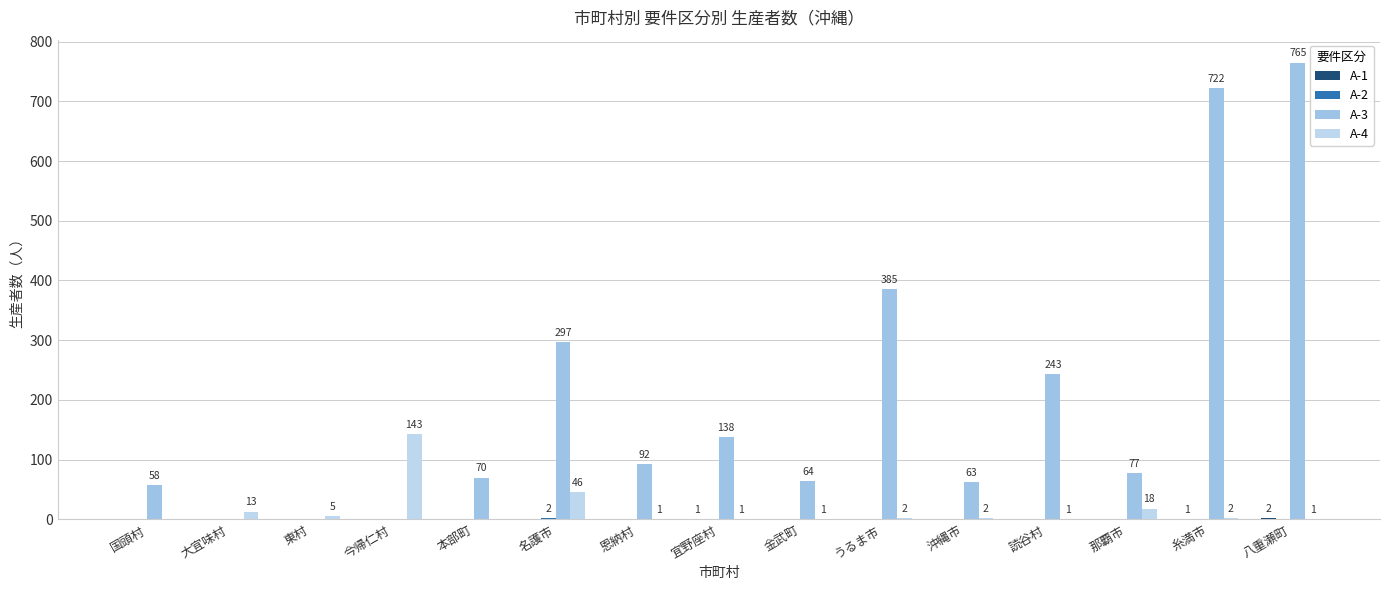

Reading left to right, transcribe all the data shown in this chart.

A-1: 国頭村=0	大宜味村=0	東村=0	今帰仁村=0	本部町=0	名護市=0	恩納村=0	宜野座村=1	金武町=0	うるま市=0	沖縄市=0	読谷村=0	那覇市=0	糸満市=1	八重瀬町=2
A-2: 国頭村=0	大宜味村=0	東村=0	今帰仁村=0	本部町=0	名護市=2	恩納村=0	宜野座村=0	金武町=0	うるま市=0	沖縄市=0	読谷村=0	那覇市=0	糸満市=0	八重瀬町=0
A-3: 国頭村=58	大宜味村=0	東村=0	今帰仁村=0	本部町=70	名護市=297	恩納村=92	宜野座村=138	金武町=64	うるま市=385	沖縄市=63	読谷村=243	那覇市=77	糸満市=722	八重瀬町=765
A-4: 国頭村=0	大宜味村=13	東村=5	今帰仁村=143	本部町=0	名護市=46	恩納村=1	宜野座村=1	金武町=1	うるま市=2	沖縄市=2	読谷村=1	那覇市=18	糸満市=2	八重瀬町=1